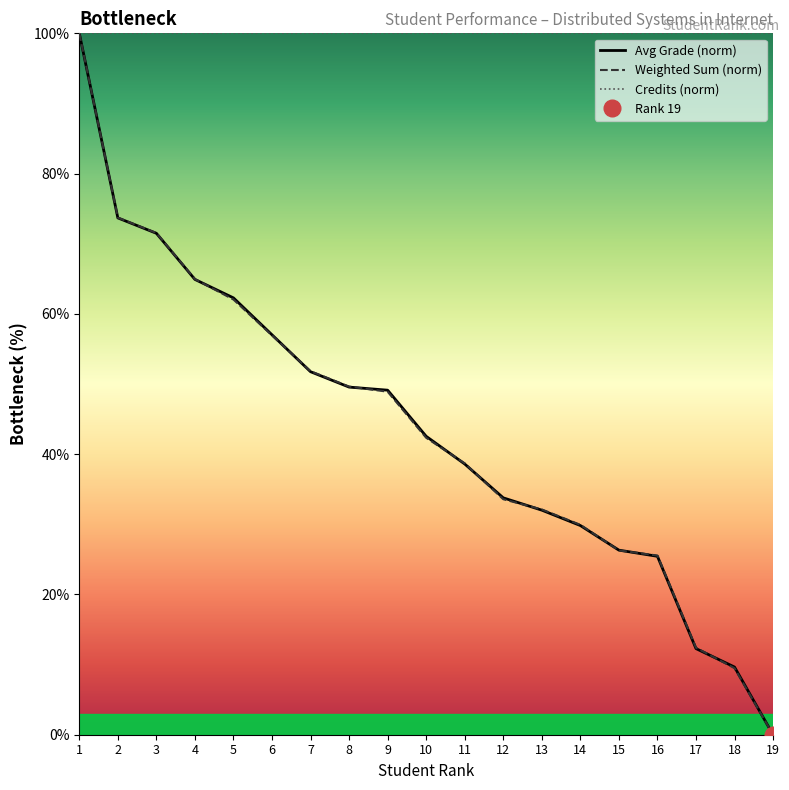

Is this an area chart (filled region under the line)?

No